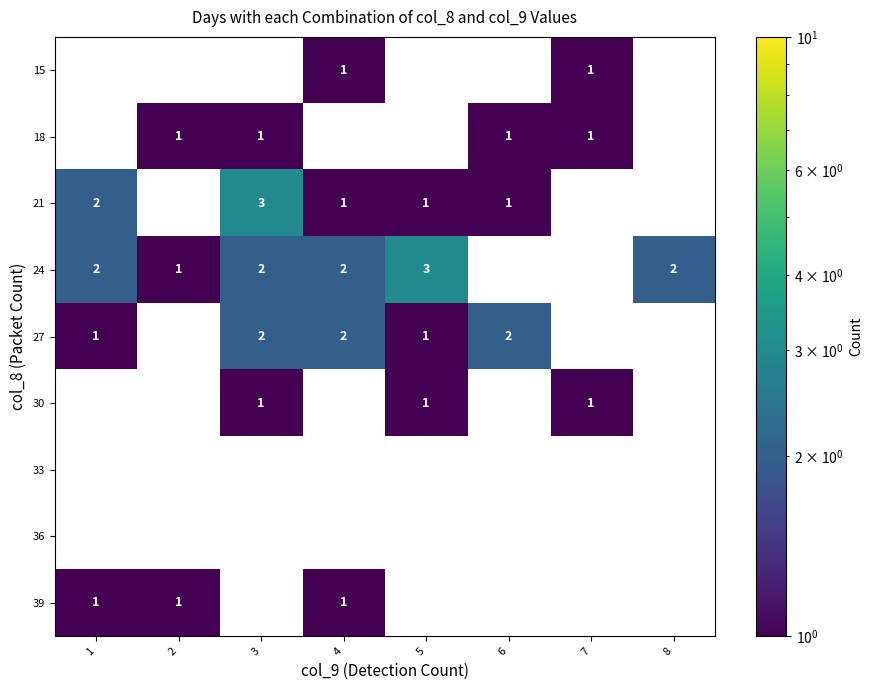

What is the minimum value shown in the chart?

1.0